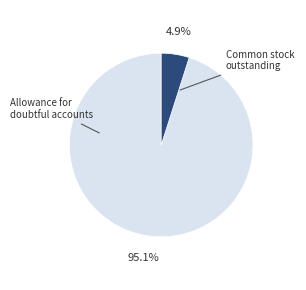

Is there any slice that represents more than half of the pie?

Yes